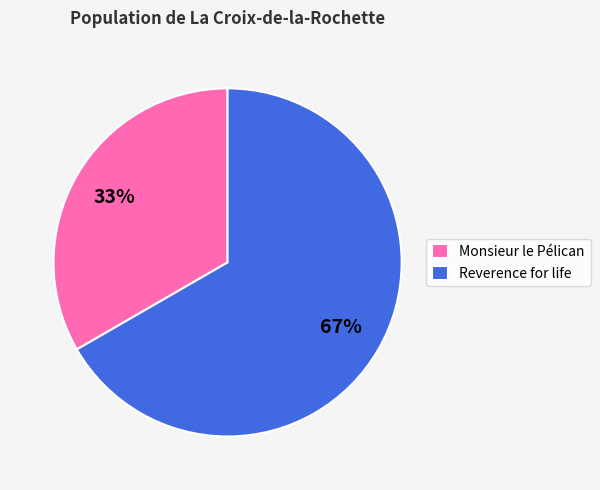

Is the sum of Reverence for life and Monsieur le Pélican greater than half?

Yes